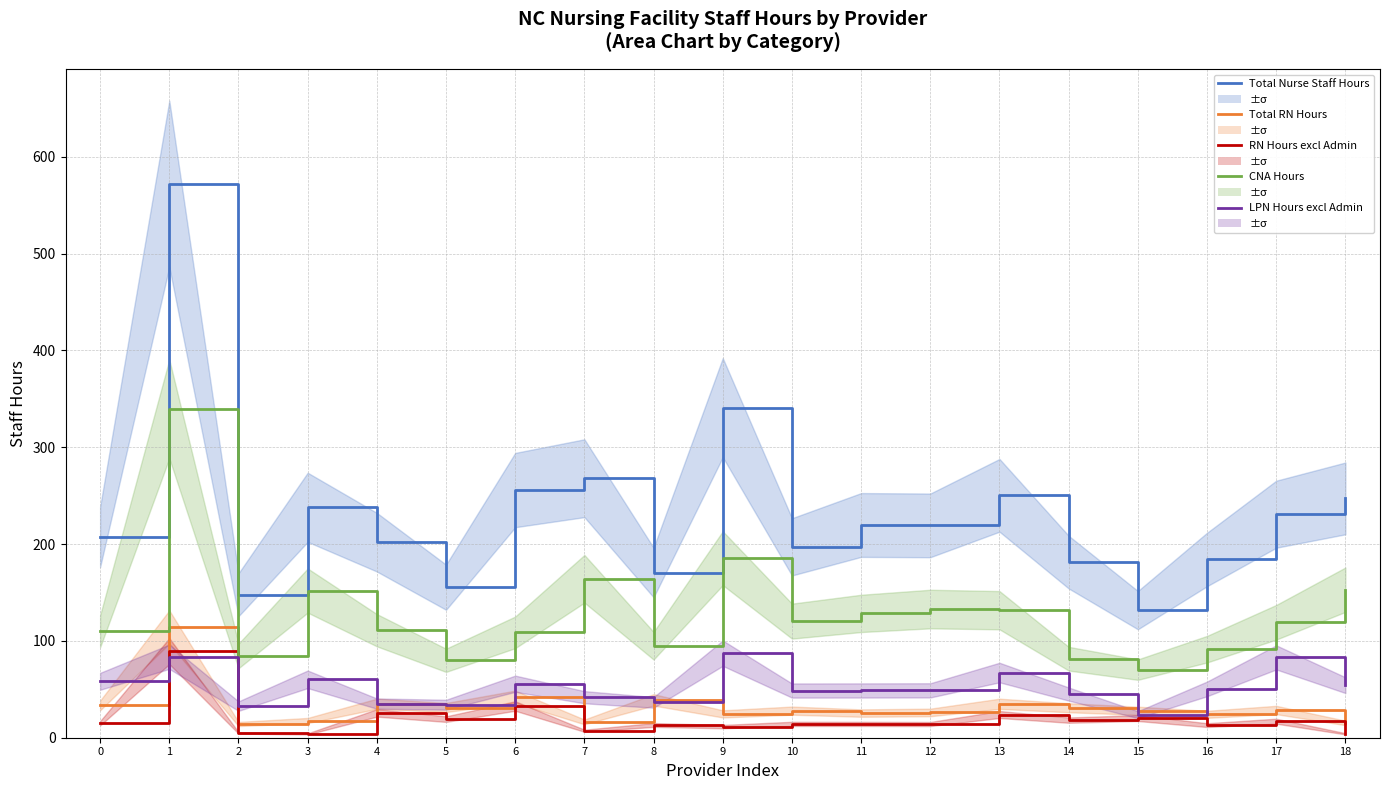

What is the sum of all RN Hours excl Admin values?

362.3